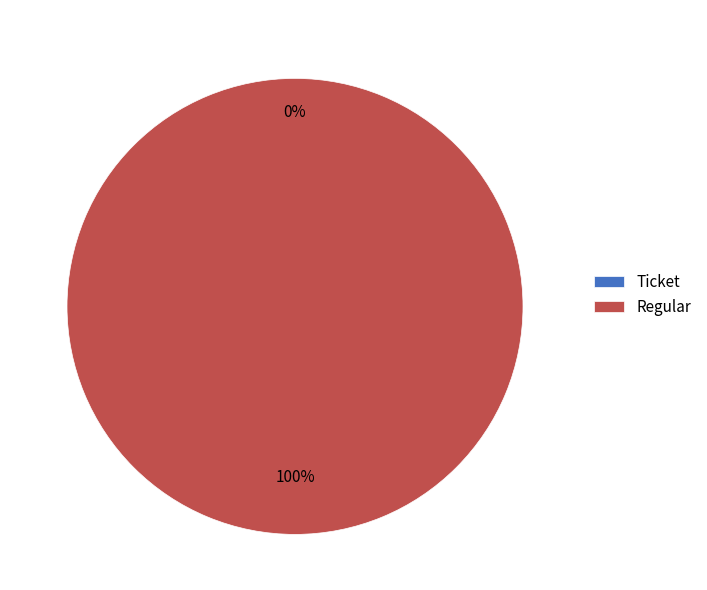

To the nearest percent, what is the average slice percentage?

50%